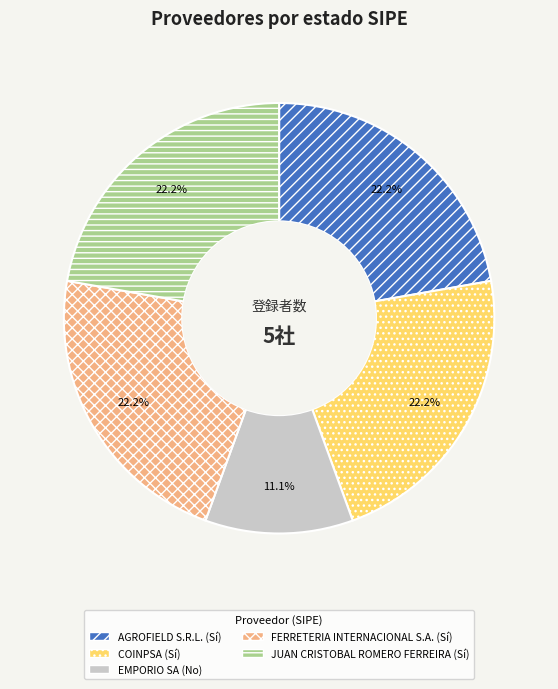

What is the smallest slice in the pie chart?

EMPORIO SA